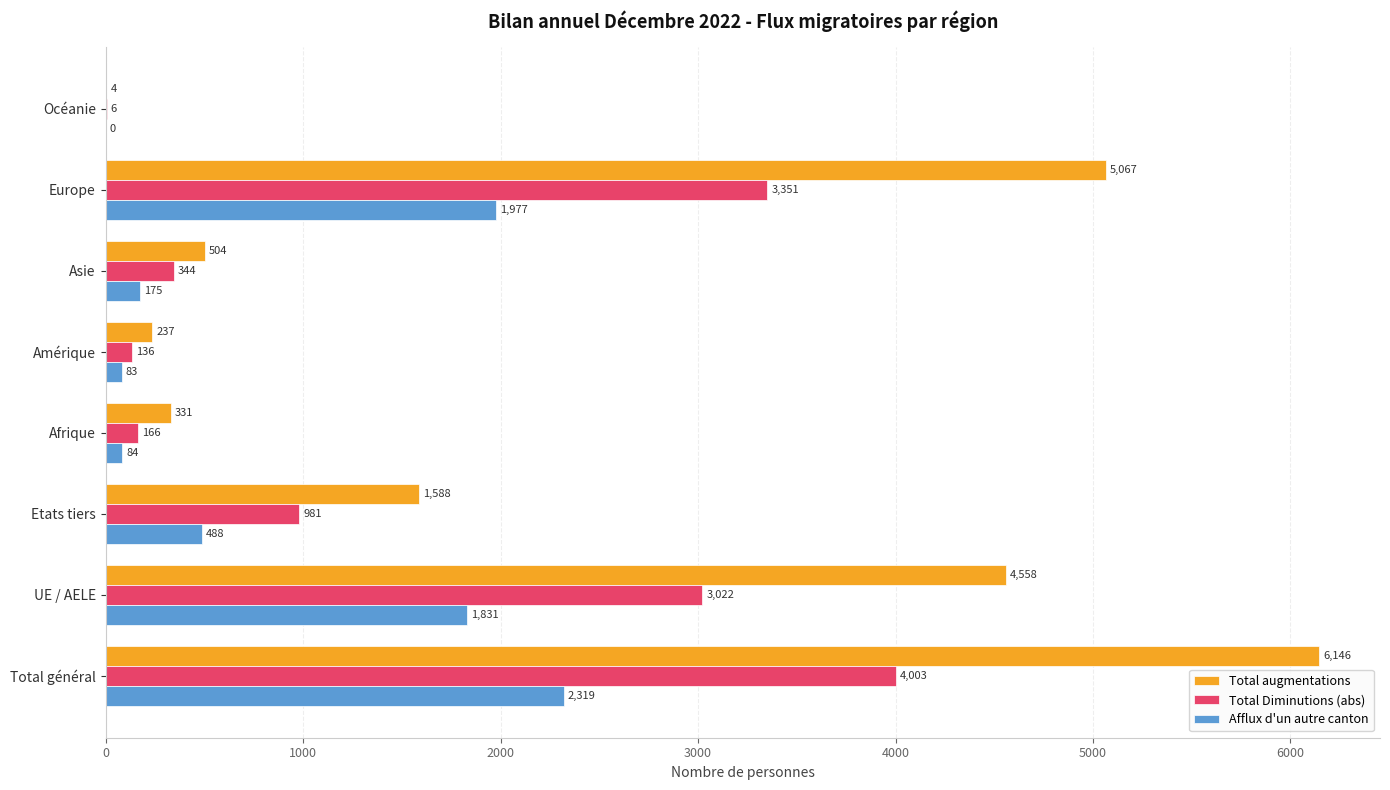

What is the total value across all series at UE / AELE?

9411